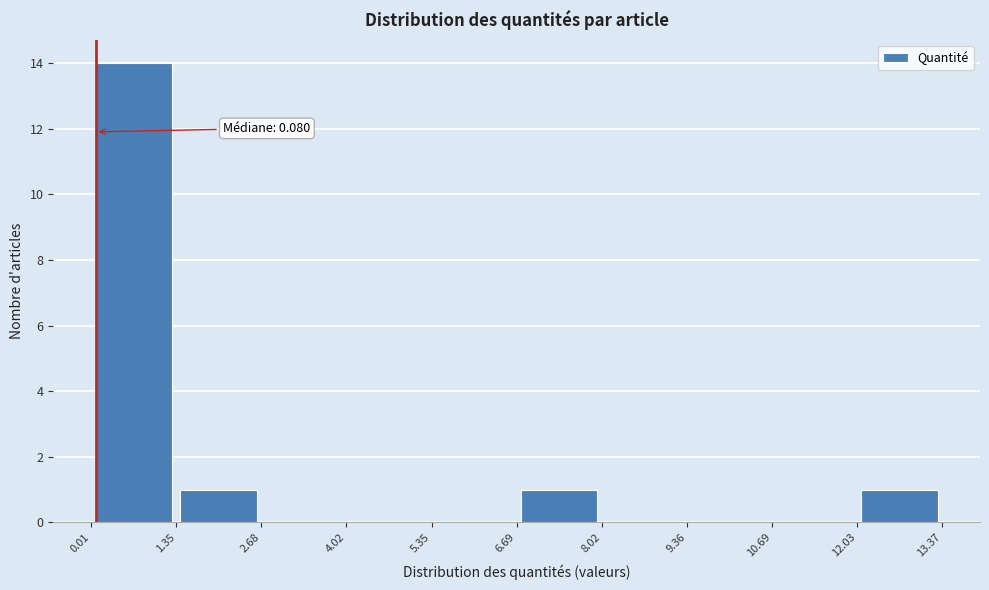

Over which range of the x-axis is the bar tallest?

0.01 to 1.35